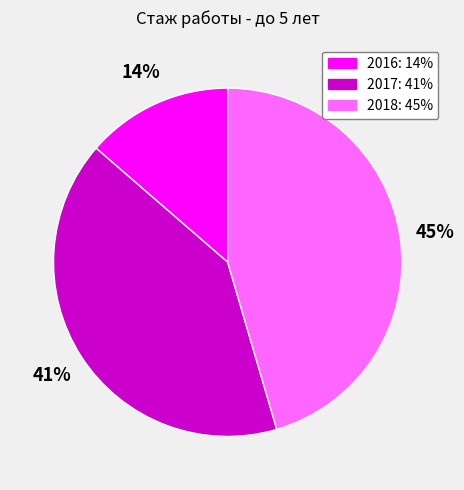

Which category has the biggest portion of the pie?

2018